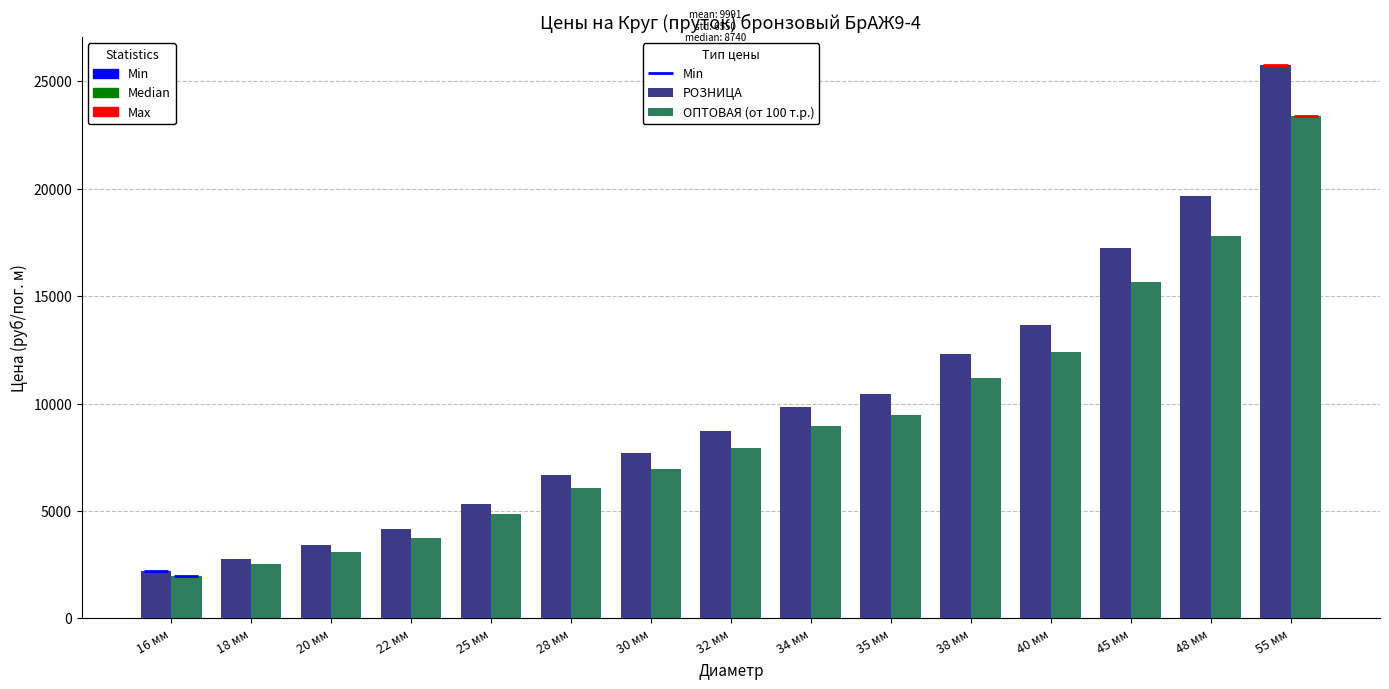

Rank the series by their average value, from lowest to highest.

ОПТОВАЯ (от 100 т.р.), РОЗНИЦА